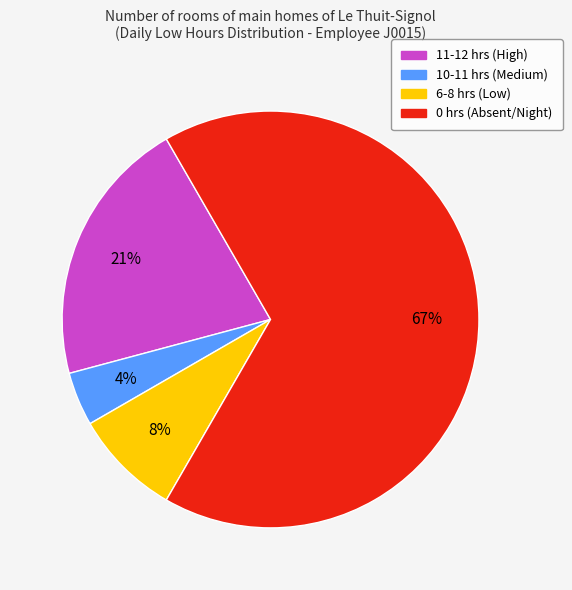

To the nearest percent, what is the average slice percentage?

25%